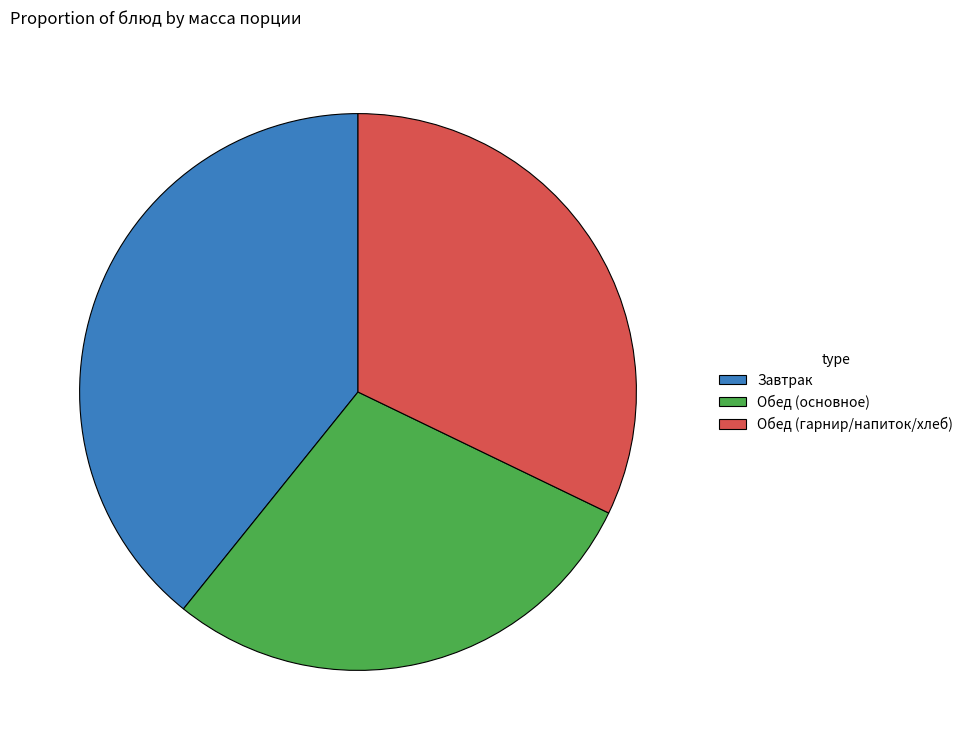

How many slices are in this pie chart?

3